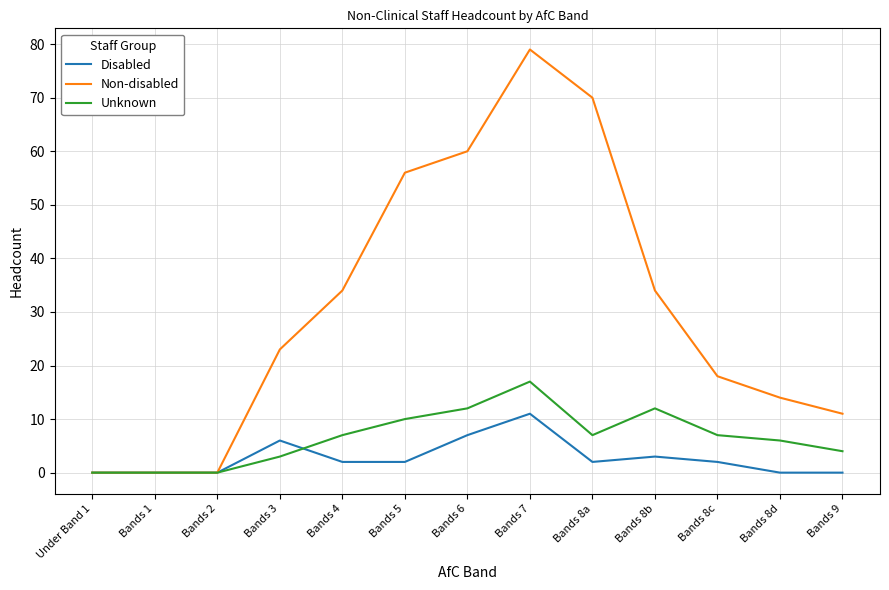

What is the difference between the highest and lowest values at Bands 8c?

16